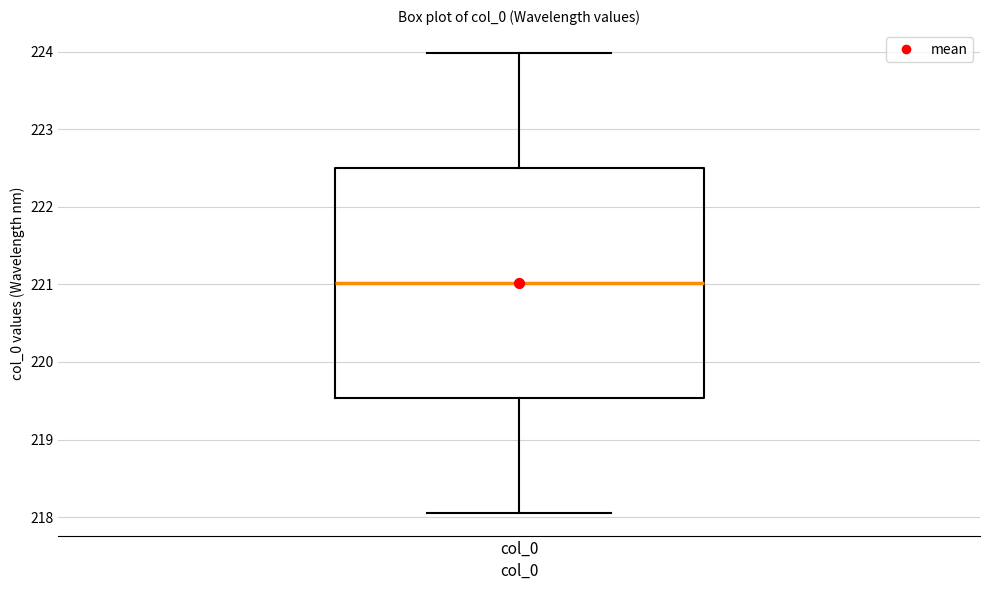

Where does the upper whisker of the box for col_0 end on the y-axis? The values are not printed on the chart, so give them approximately, as read against the axis.

224.0